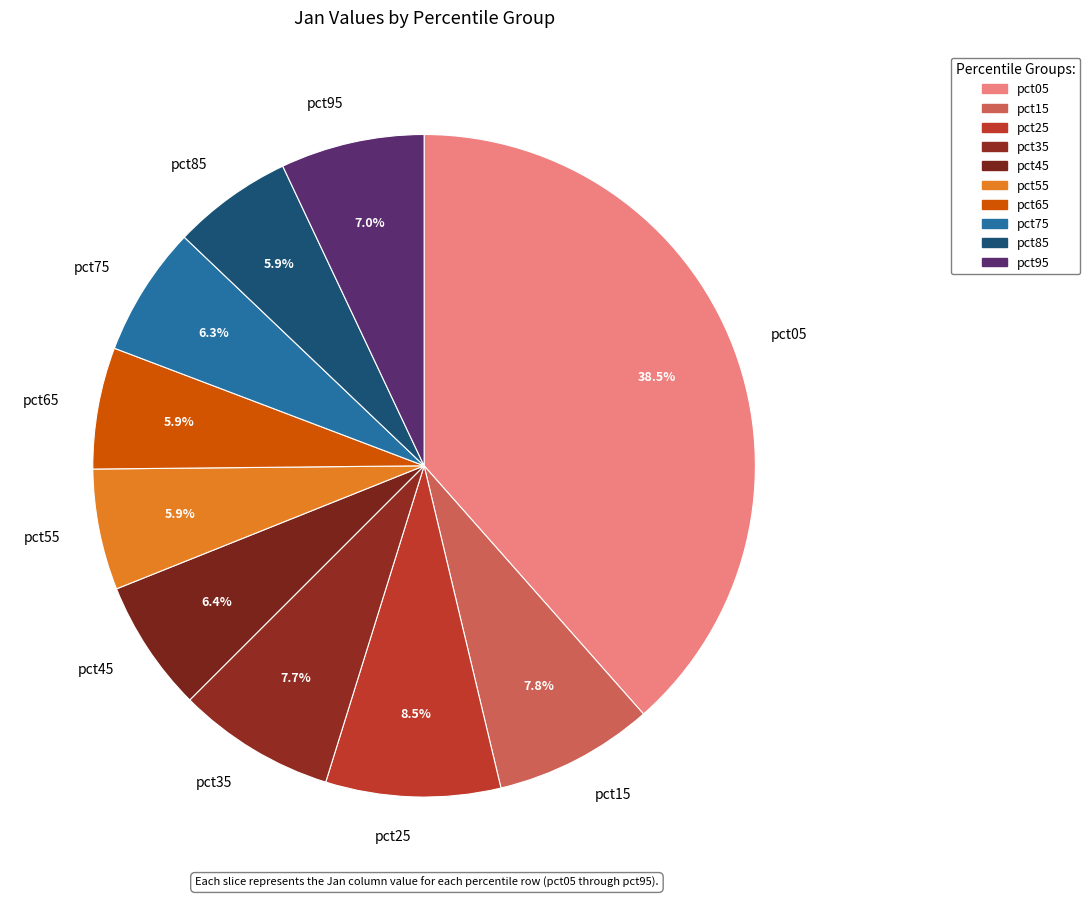

Which slice is the largest?

pct05